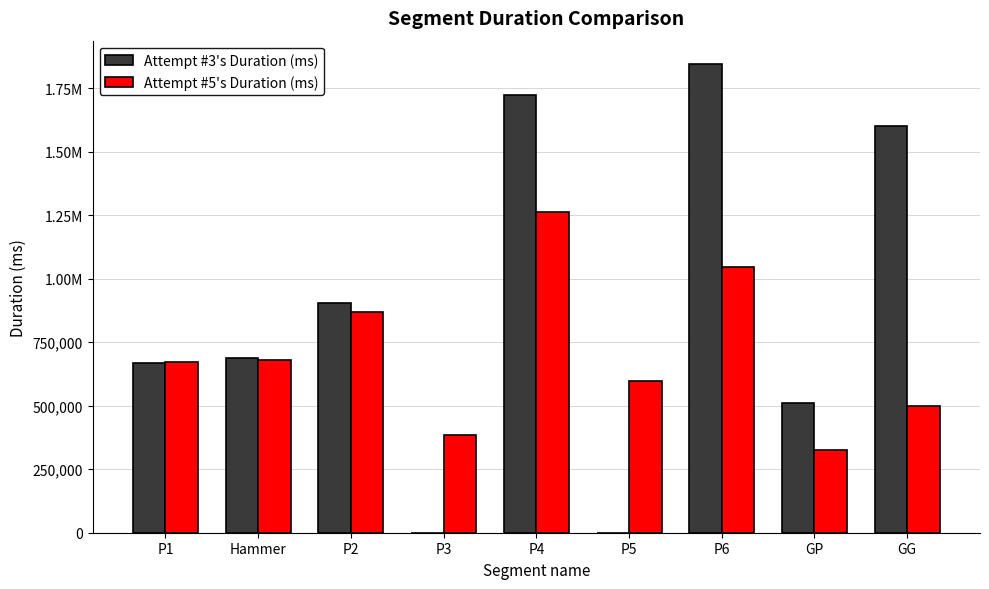

What is the approximate value of Attempt #5's Duration (ms) at P1, to the nearest 100?

673700